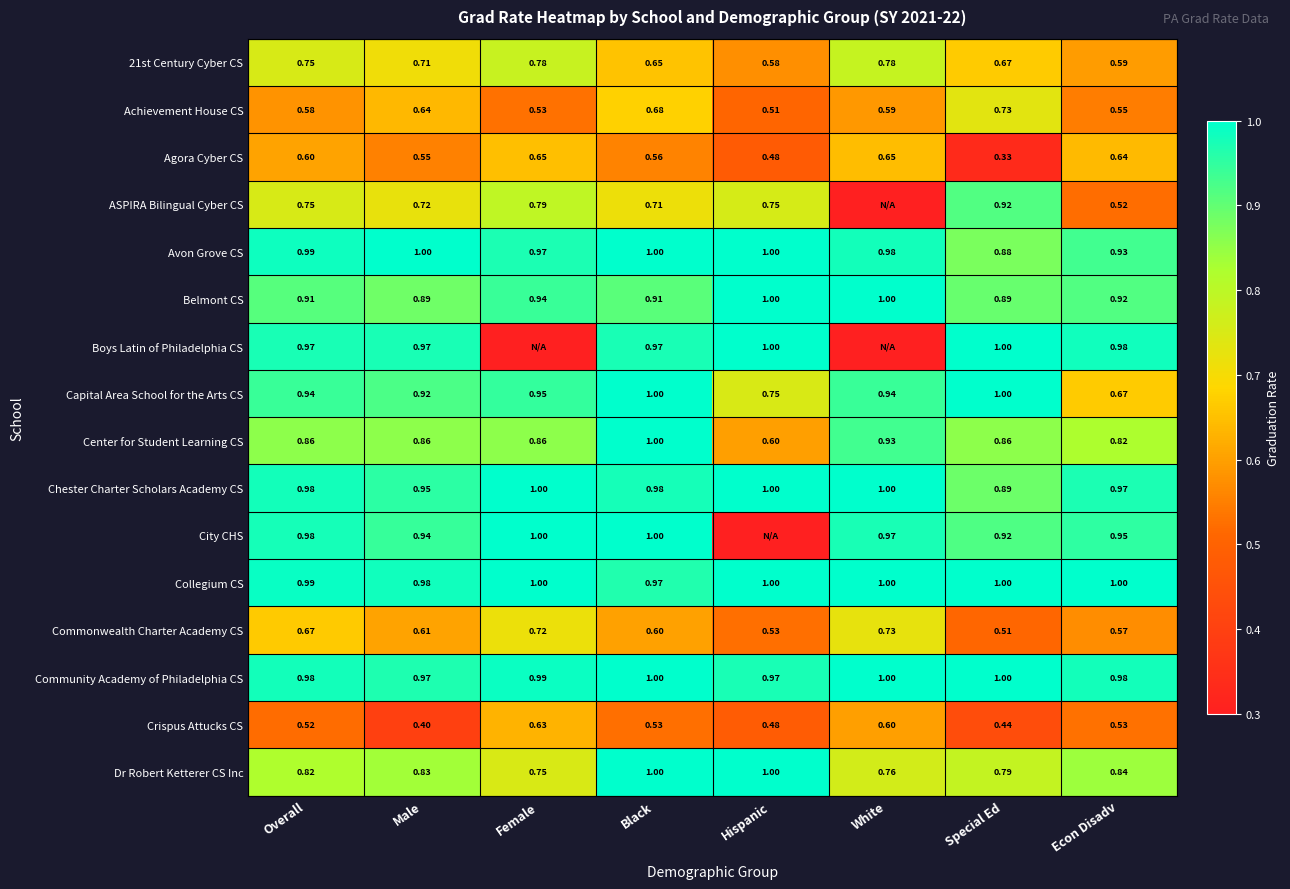

At which label is 21st Century Cyber CS closest to 0?

Hispanic